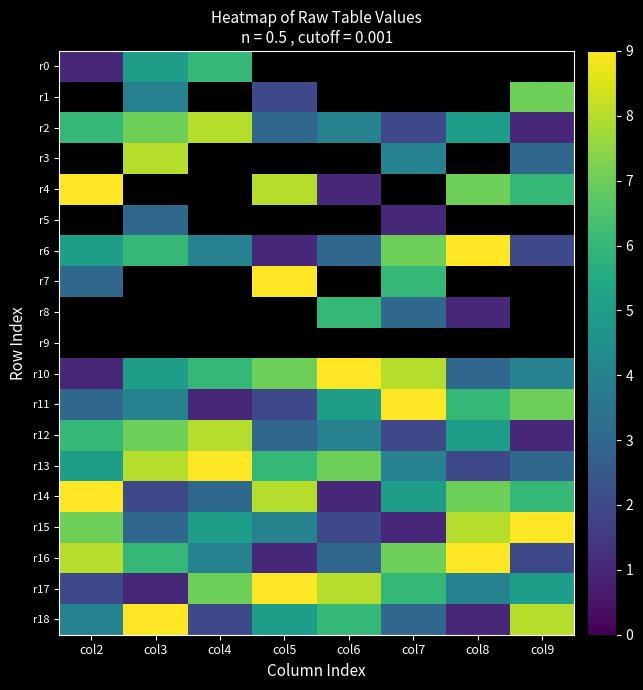

List the labels in order of r9 value, largest first.

col2, col3, col4, col5, col6, col7, col8, col9